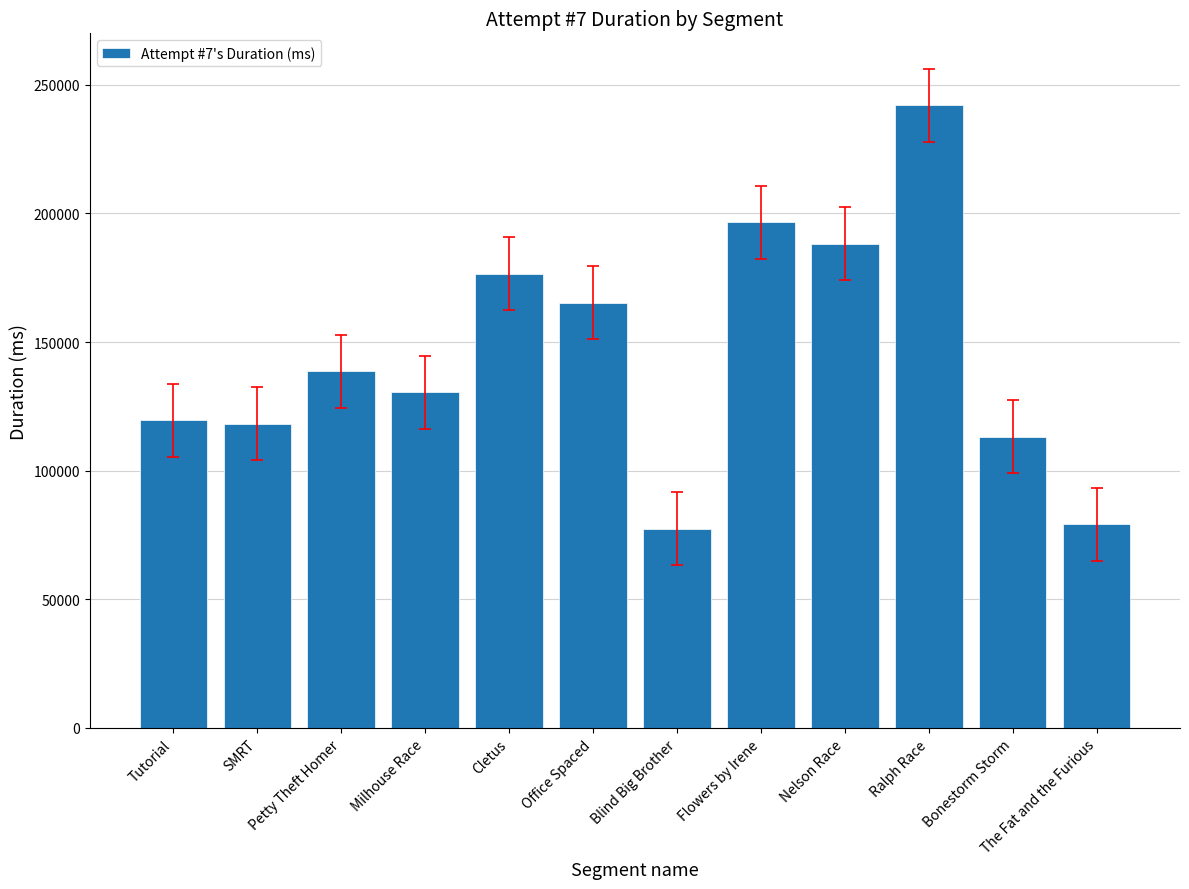

True or false: the data shows 127826 at The Fat and the Furious.

False